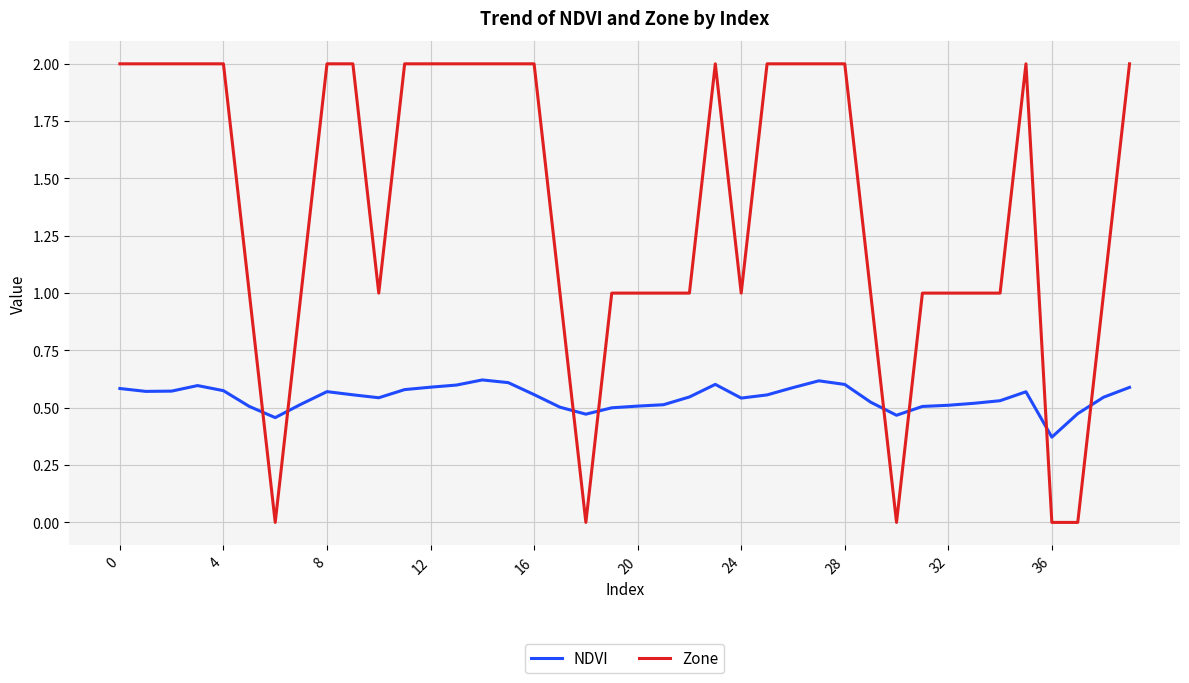

True or false: NDVI and Zone cross at least once.

True